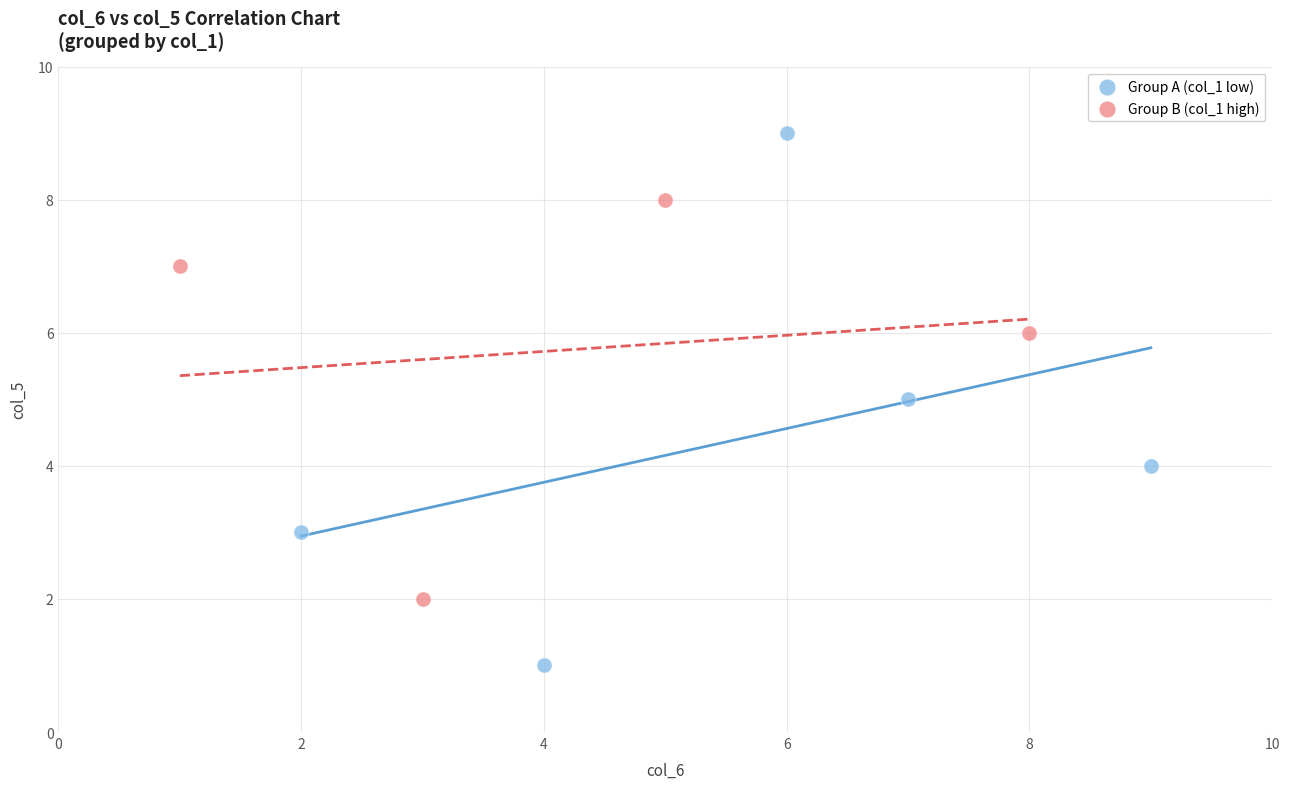

Which series reaches the minimum Y coordinate?

Group A (col_1 low)